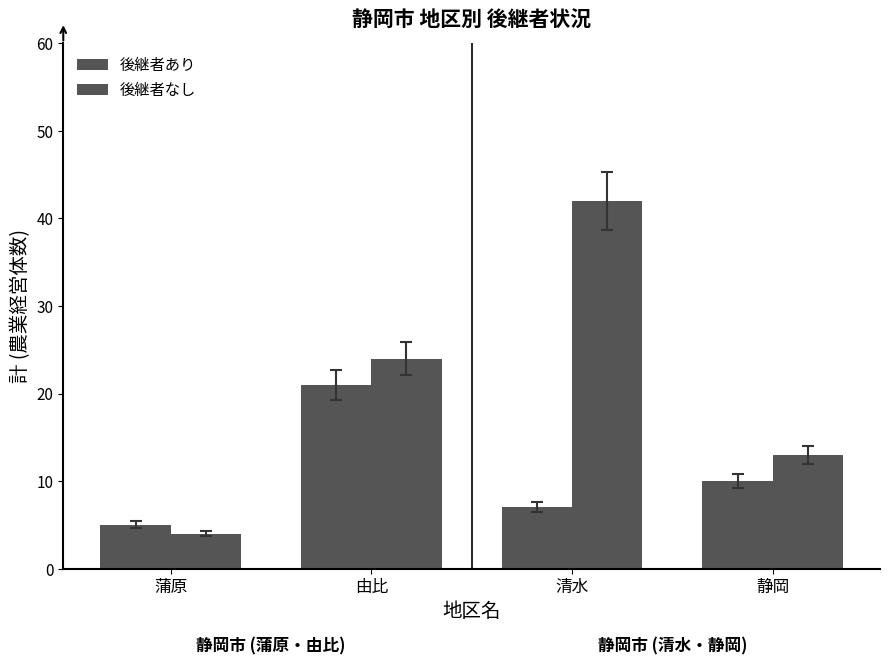

Does the chart contain any negative values?

No